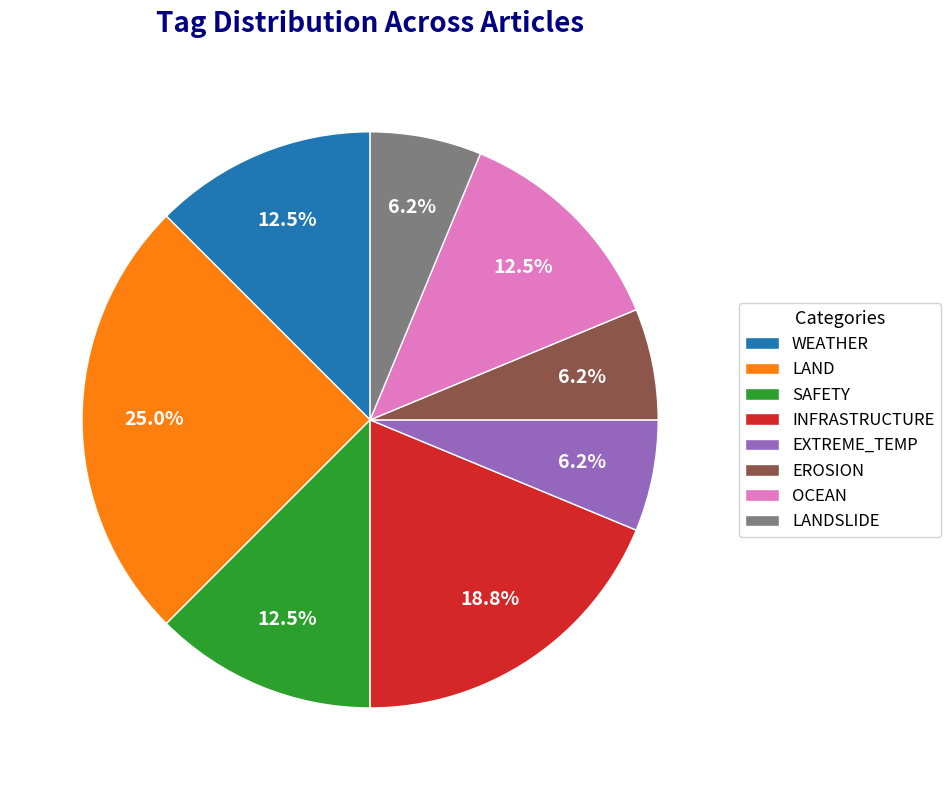

Is it true that WEATHER is 25% of the pie?

False